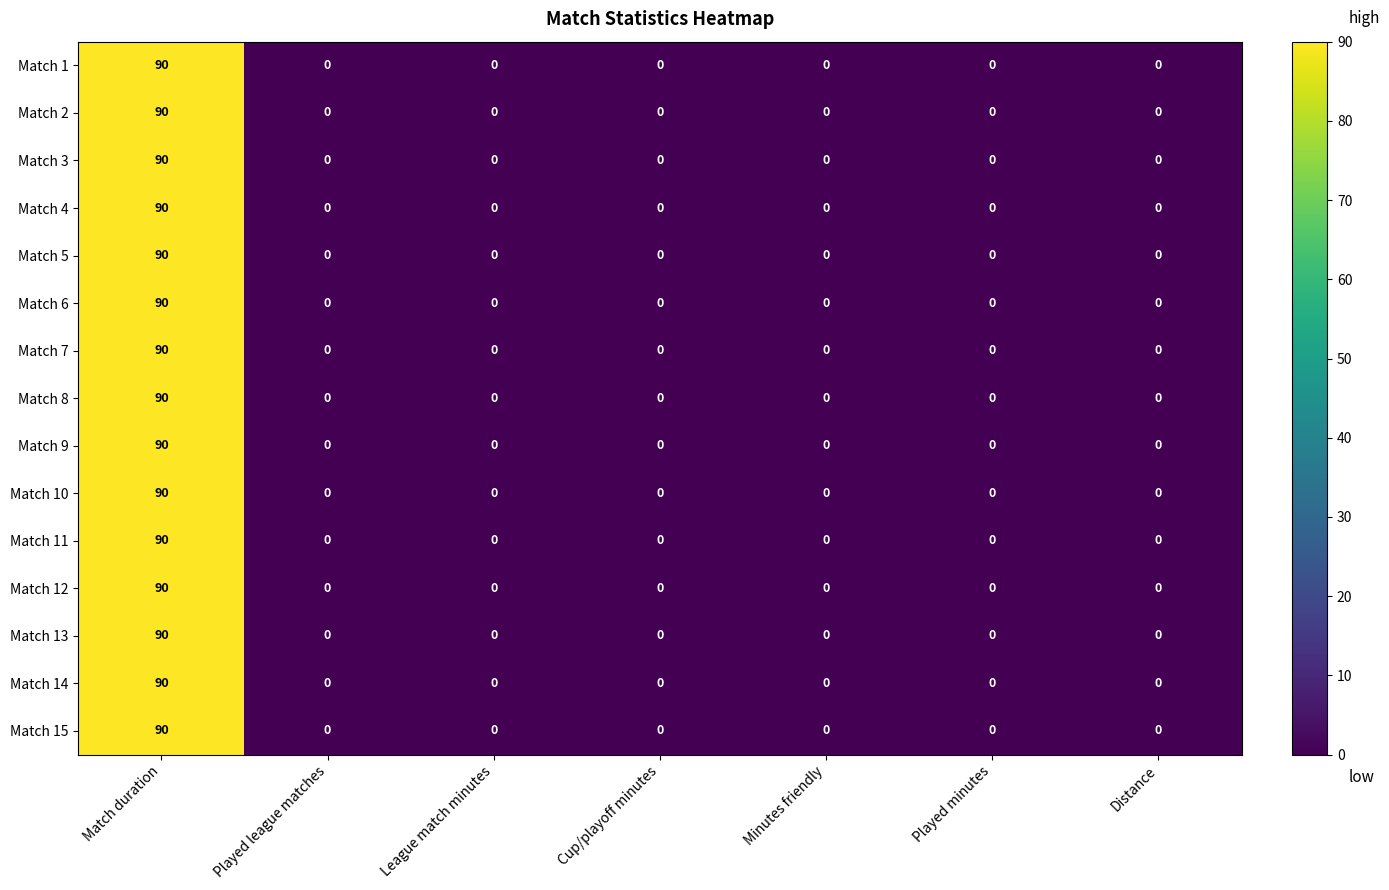

What is the difference between the maximum and minimum values in the Match 8 series?

90